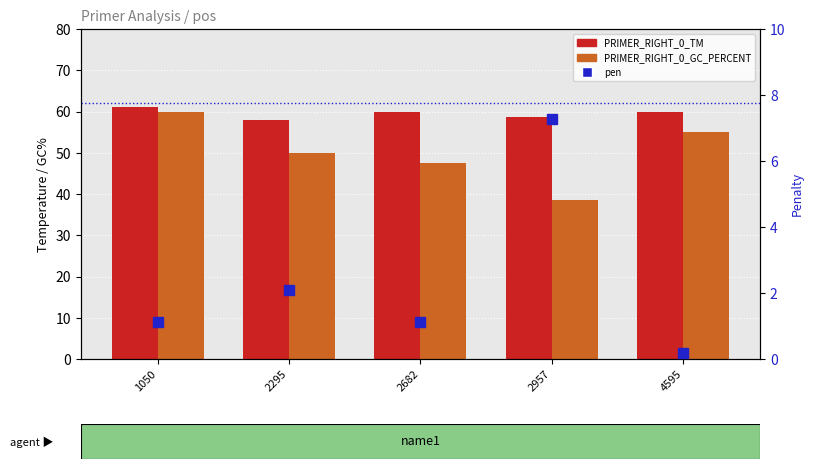

Where does the PRIMER_RIGHT_0_TM series first go above 59?

1050